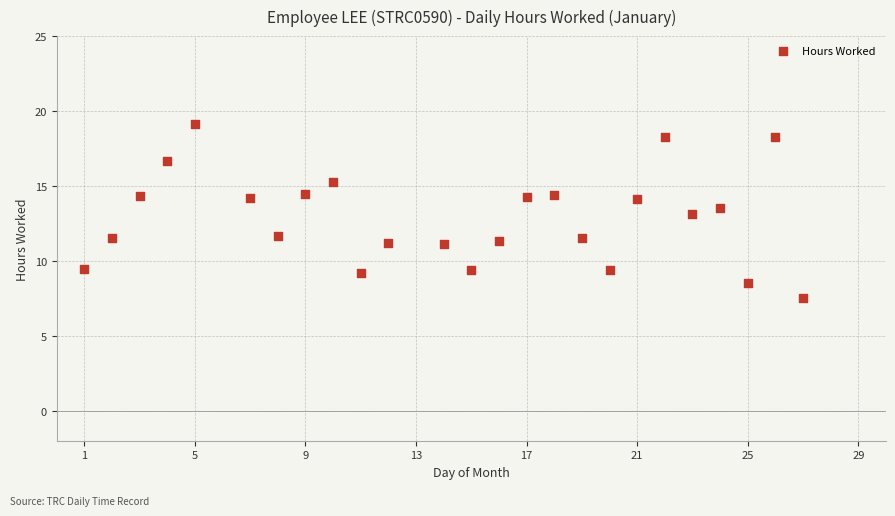

What is the range of X values (max minus min)?

26.0